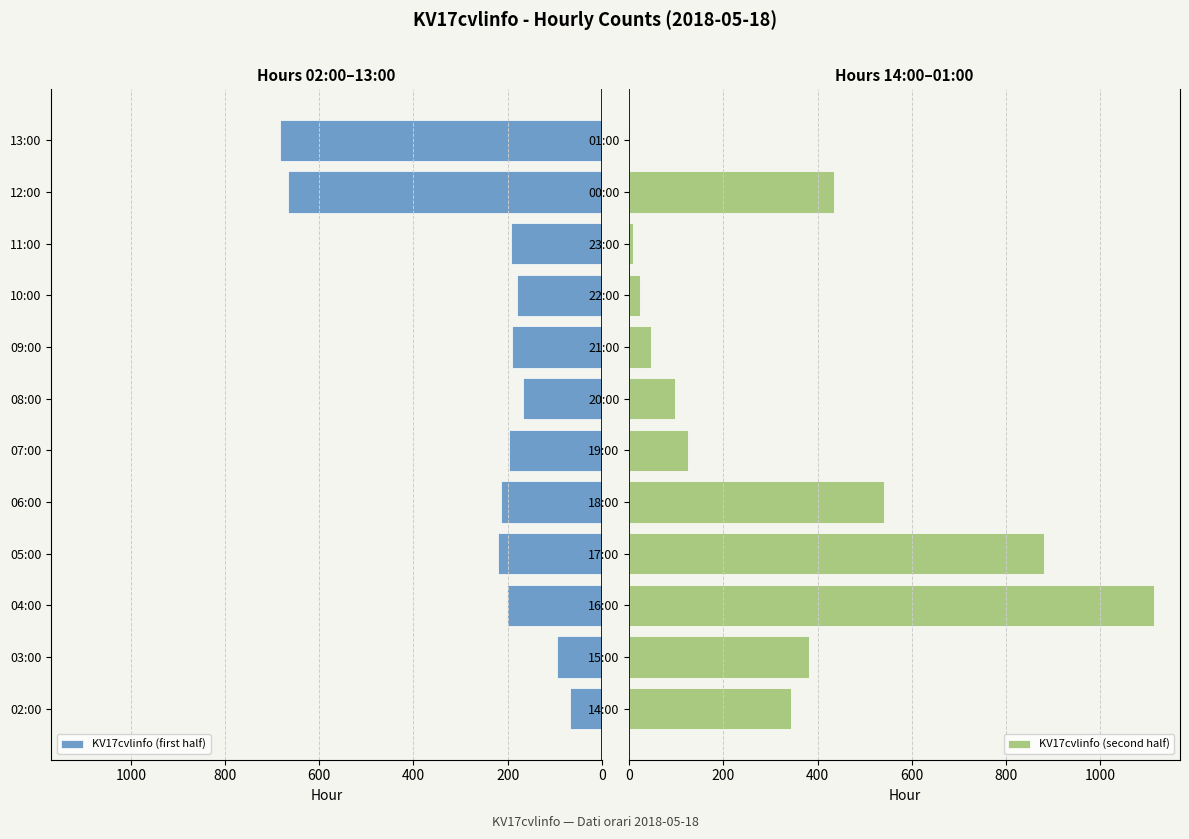

What is the sum of the KV17cvlinfo (first half) values at 13:00 and 11:00?

876